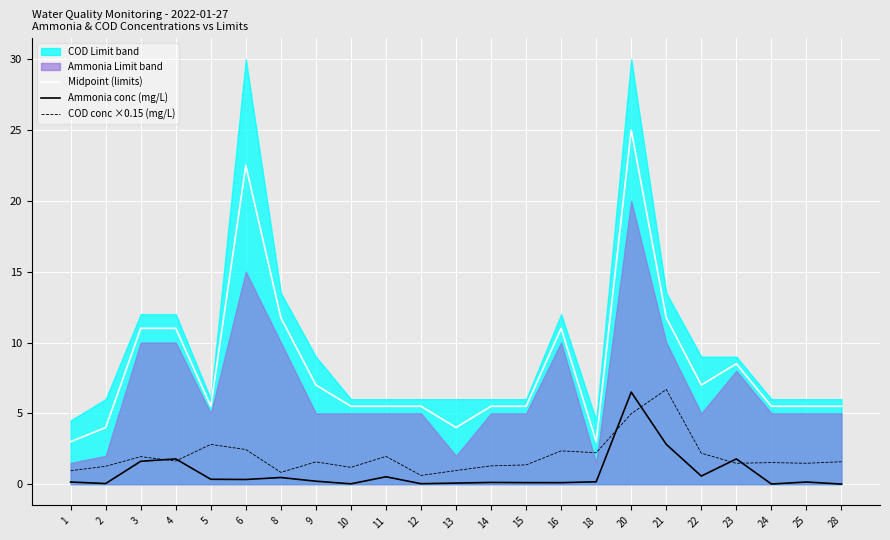

Rank the series by their maximum value, from lowest to highest.

Ammonia conc (mg/L), COD conc ×0.15 (mg/L), Midpoint (limits)